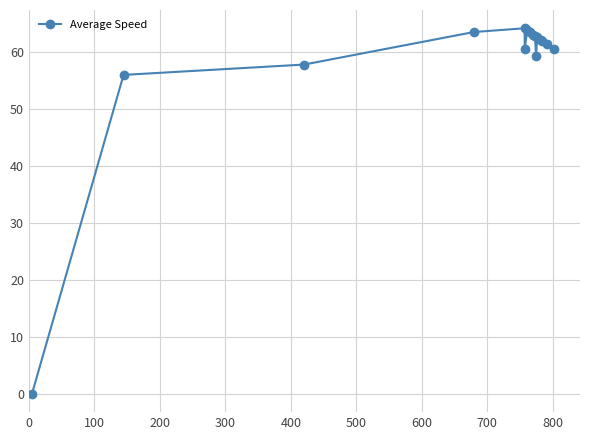

What is the difference between the second highest and second lowest values?

7.8